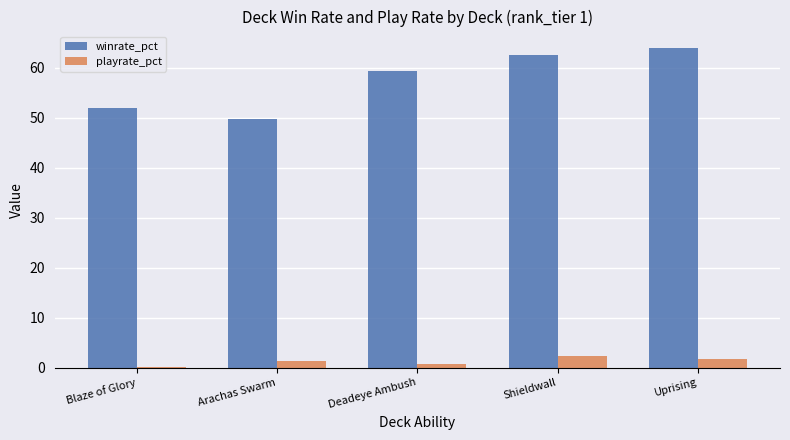

At which label is winrate_pct closest to 56?

Deadeye Ambush